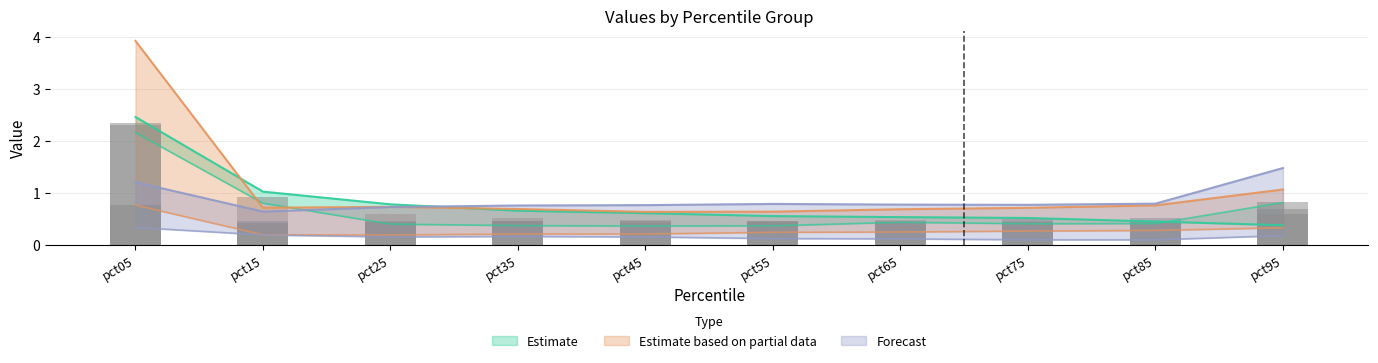

Count the number of categories in the chart.

10